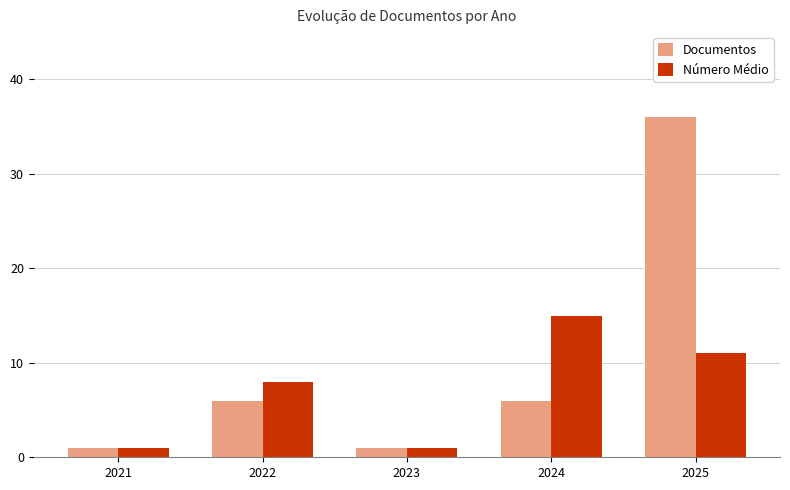

What is the value of the Documentos bar at the 4th from the left?

6